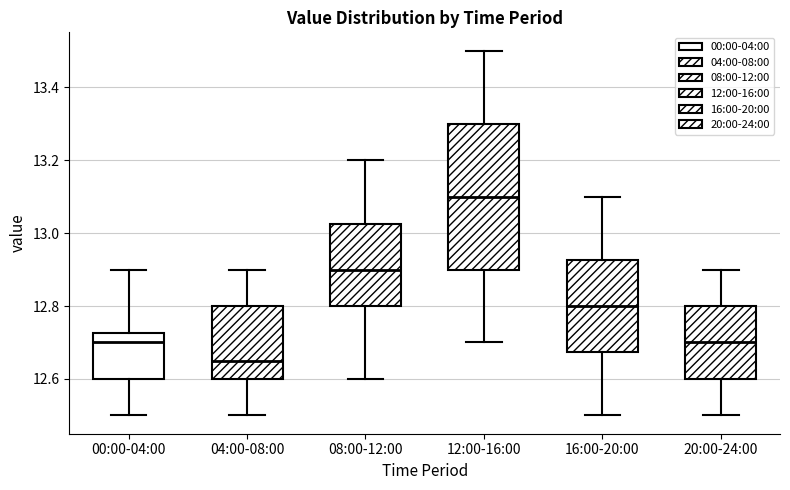

Which box's median line is the lowest?

04:00-08:00